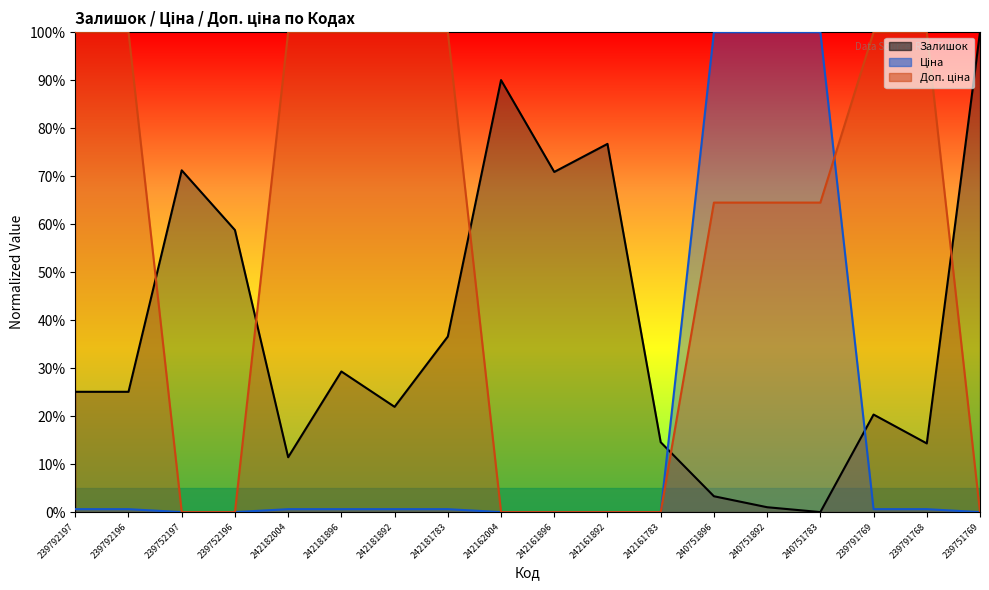

Which category has the lowest value in the Доп. ціна series?

239752197